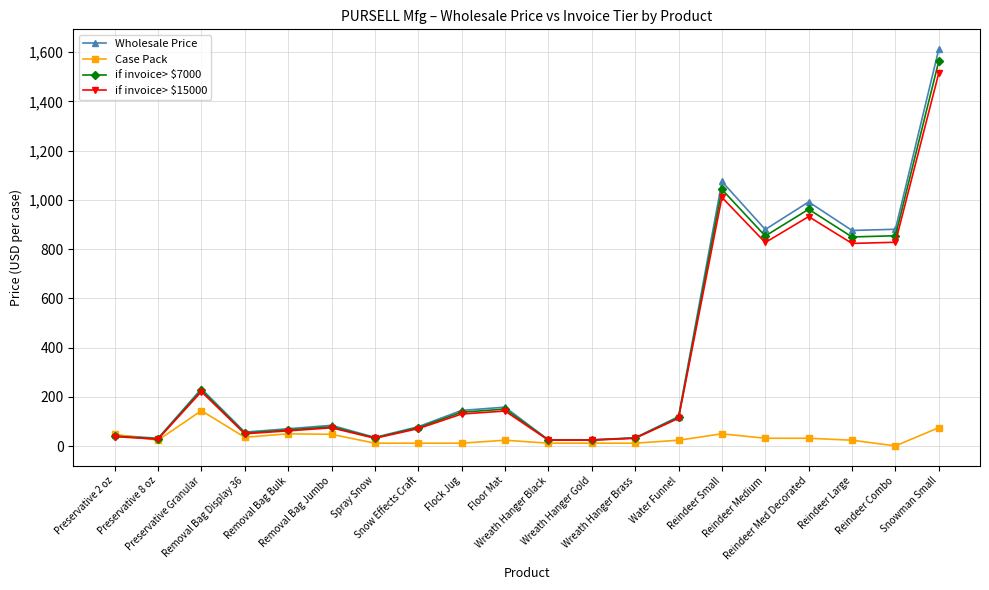

What are all the series names shown in the legend?

Wholesale Price, Case Pack, if invoice> $7000, if invoice> $15000